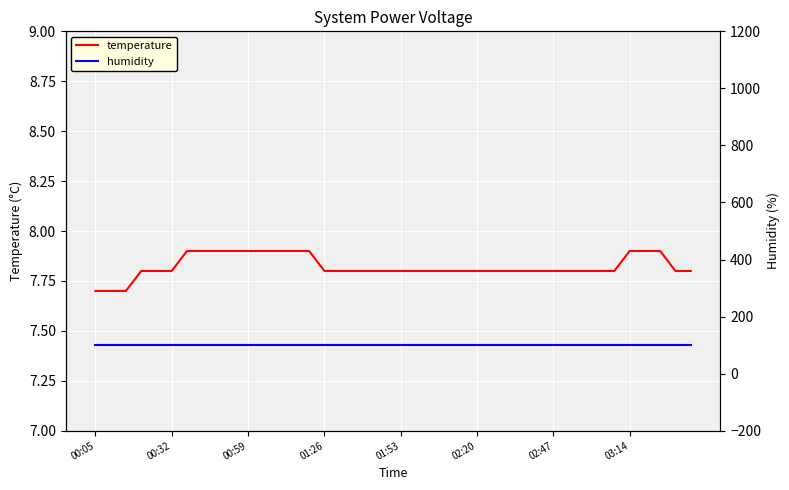

What position from the left is 12?

13